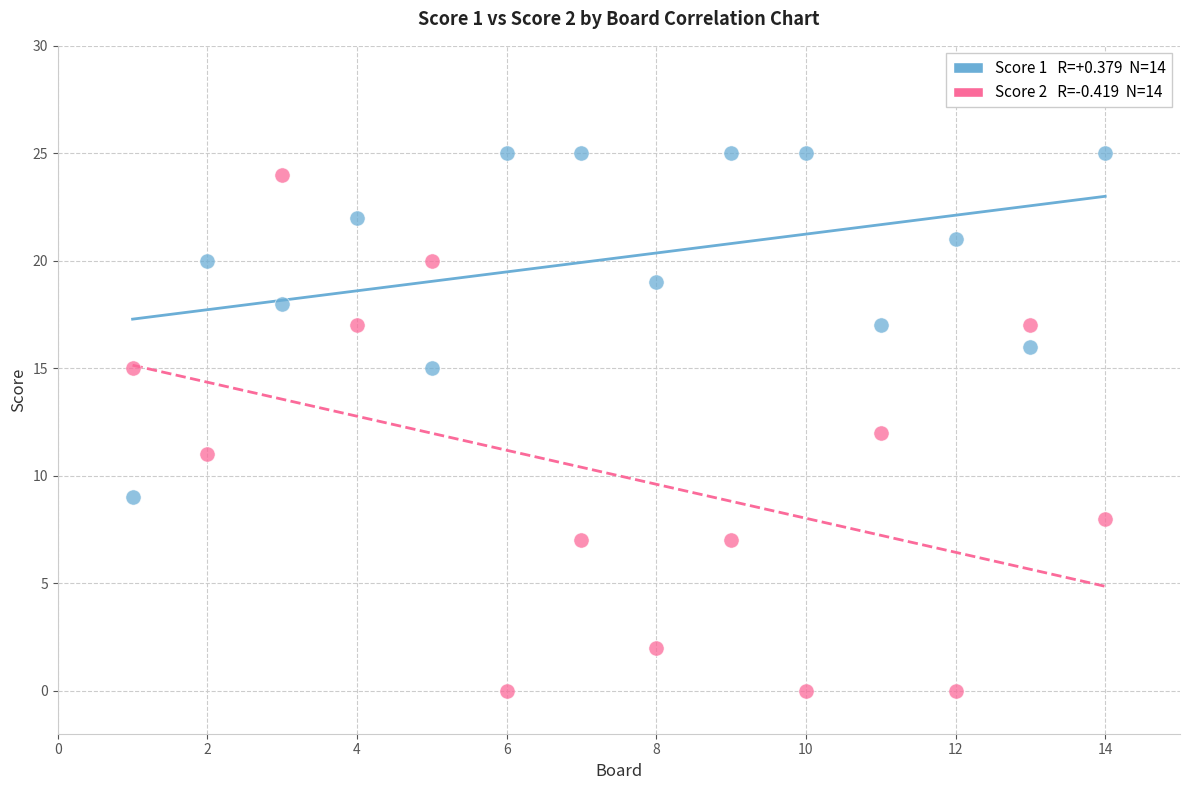

Across all data points, what is the range of Y values (max minus min)?

25